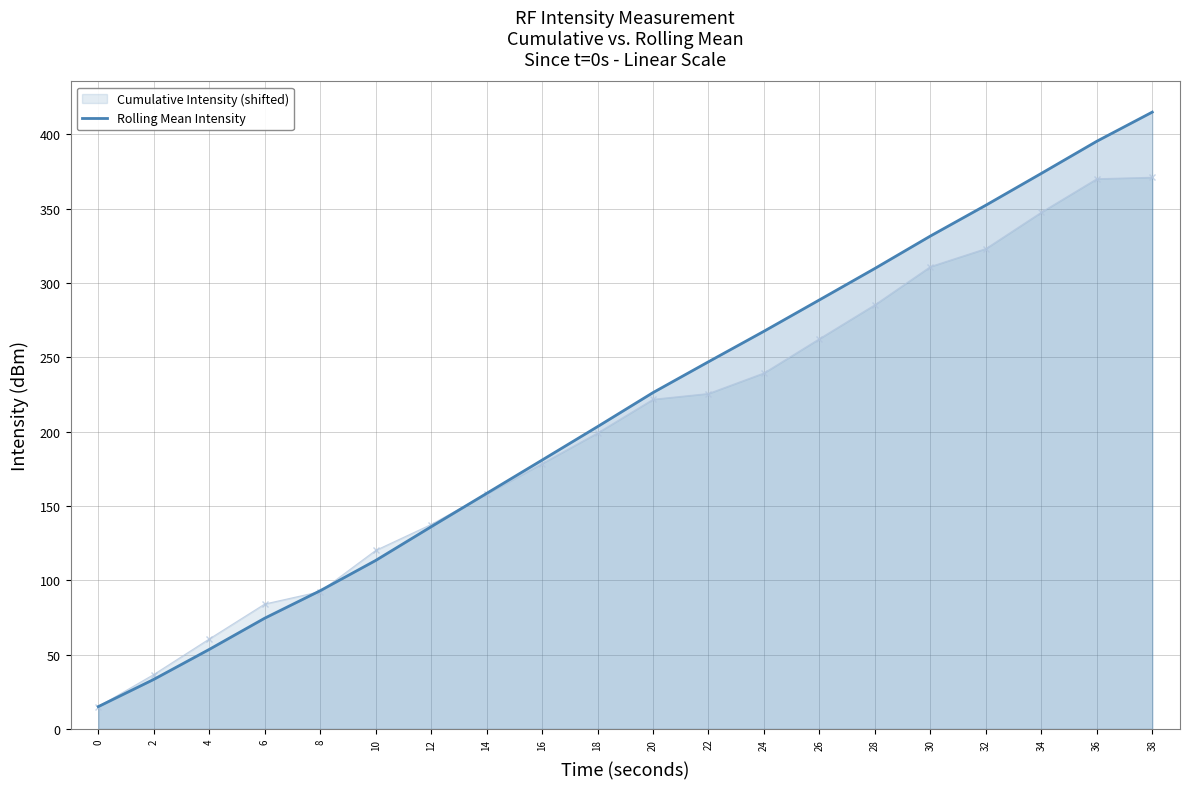

What is the difference between the highest and lowest values at 32?

29.2